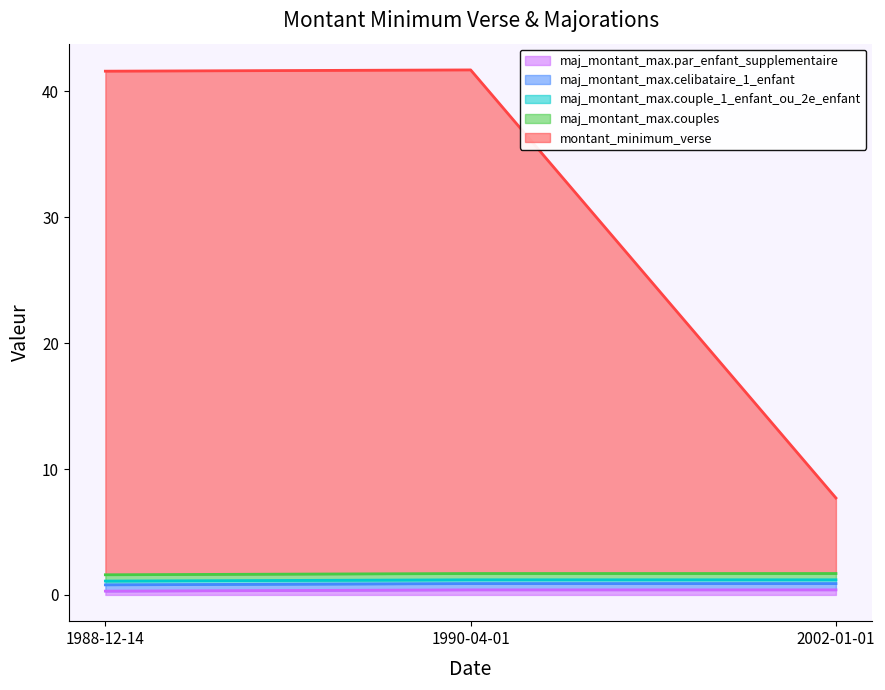

Which has a higher value, 1990-04-01 or 1988-12-14?

1990-04-01